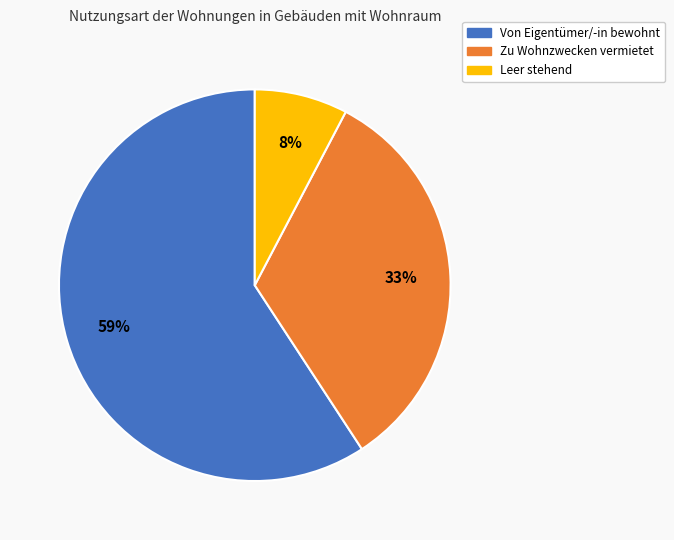

How many slices are in this pie chart?

3